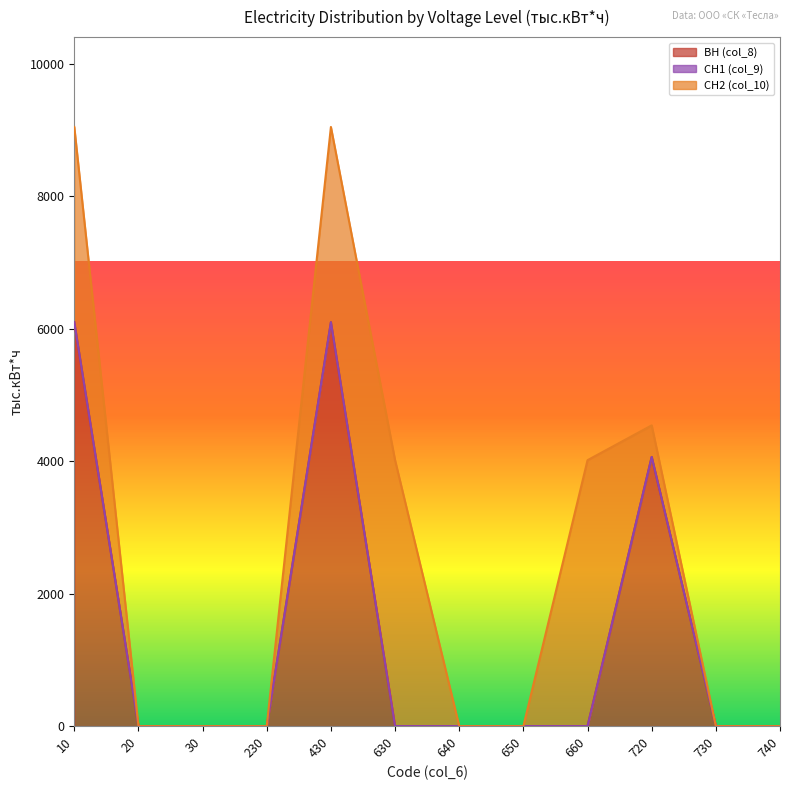

True or false: ВН (col_8) has a value of 0.0 at 20.

True